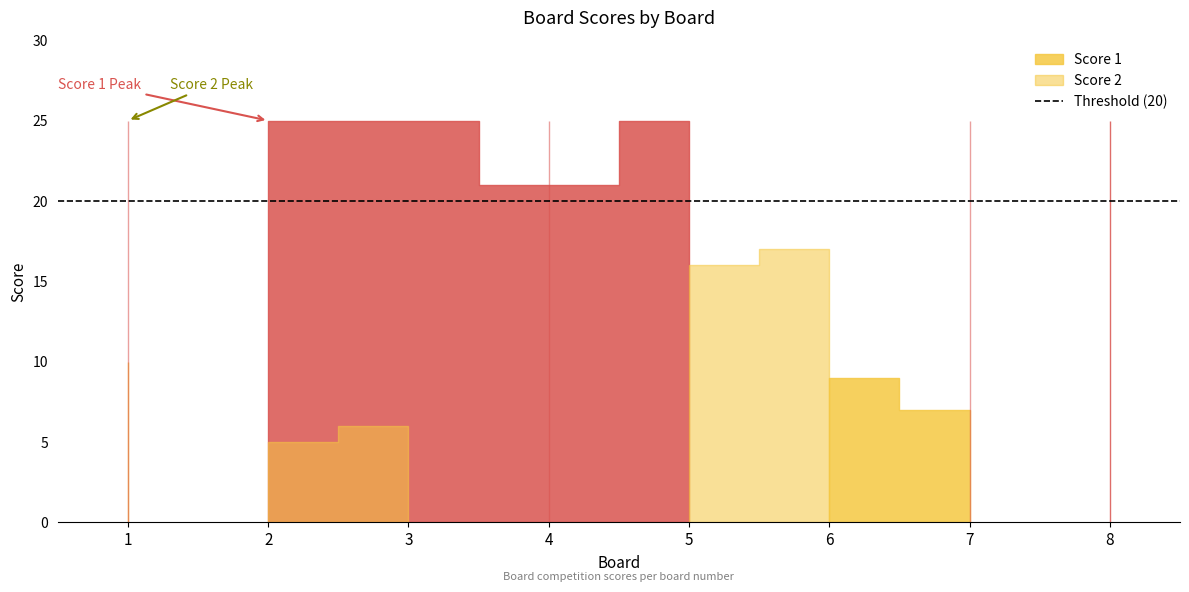

At which label is Score 1 closest to 16?

4